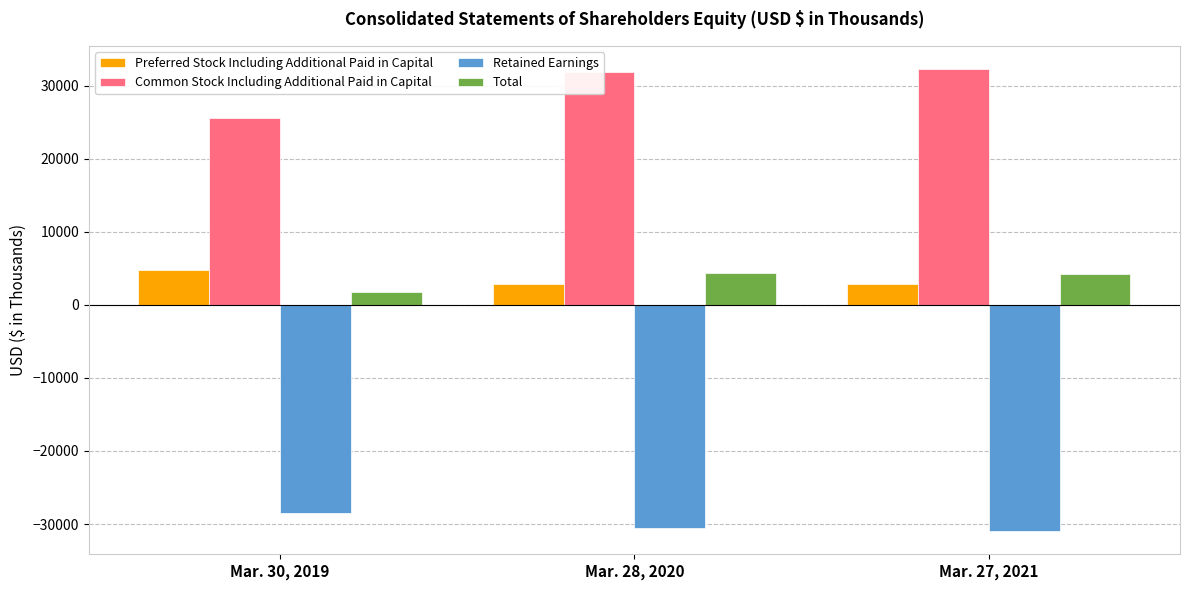

How many series are shown in this chart?

4